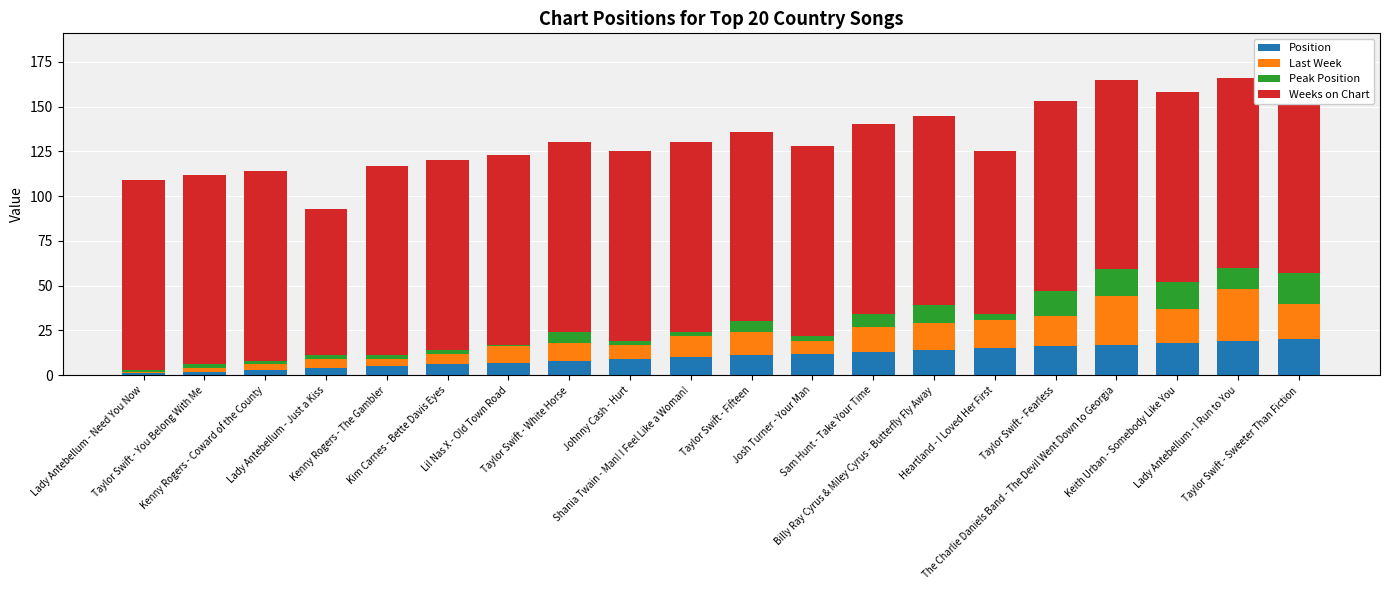

What is the sum of all Position values?

210